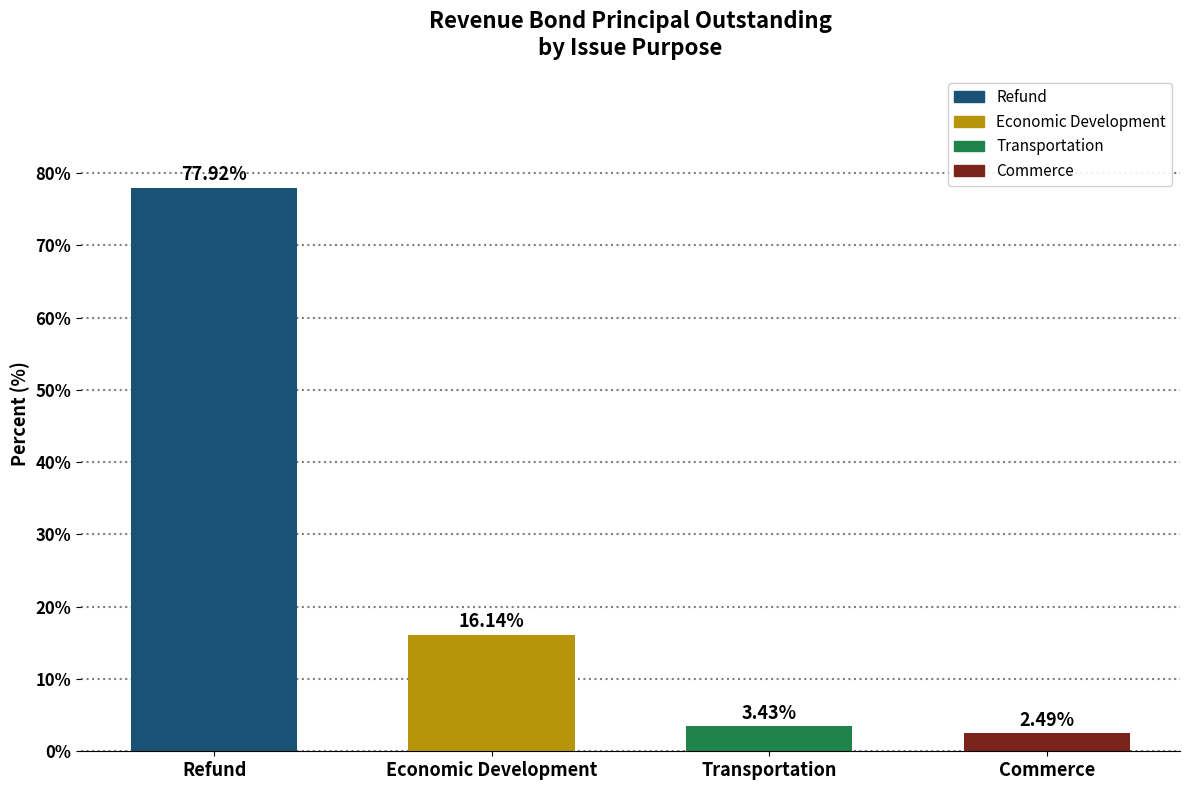

List the labels in order of value, largest first.

Refund, Economic Development, Transportation, Commerce